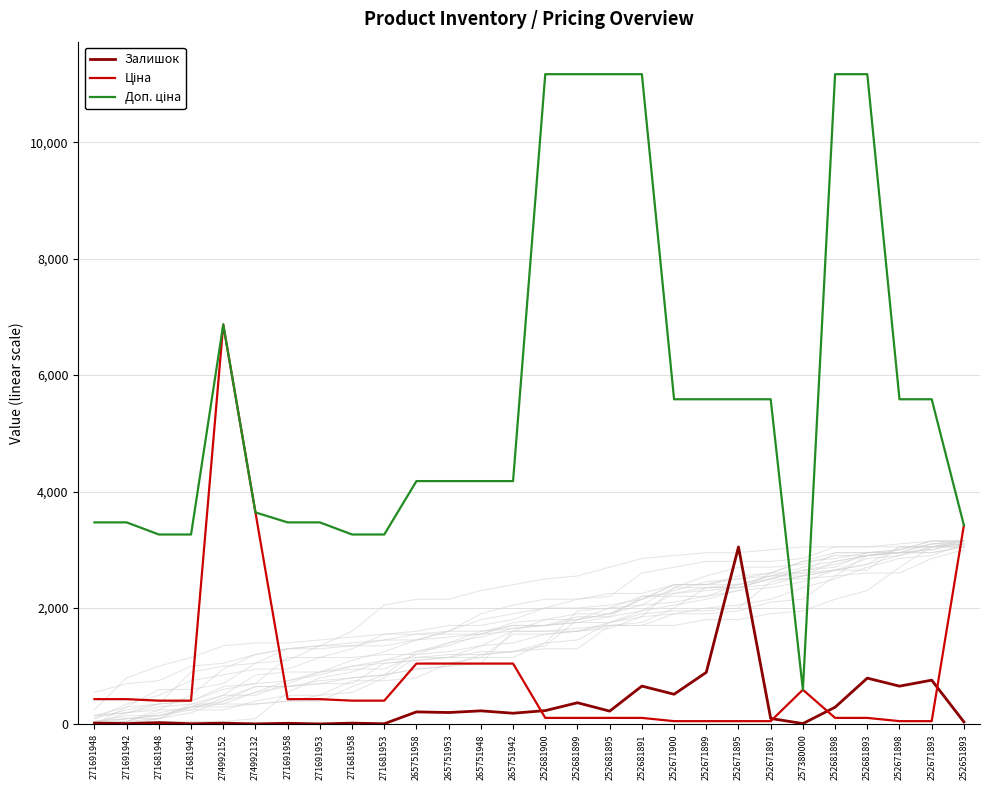

Reading right to left, transcribe all the data shown in this chart.

Залишок: 252651893=43.0	252671893=760.0	252671898=657.0	252681893=795.0	252681898=295.0	257380000=14.0	252671891=102.0	252671895=3048.0	252671899=894.0	252671900=518.0	252681891=658.0	252681895=228.0	252681899=372.0	252681900=237.0	265751942=192.0	265751948=233.0	265751953=204.0	265751958=215.0	271681953=11.0	271681958=22.0	271691953=8.0	271691958=19.0	274992132=9.0	274992152=21.0	271681942=11.0	271681948=30.0	271691942=14.0	271691948=22.0
Ціна: 252651893=3420.6	252671893=55.9	252671898=55.9	252681893=111.7	252681898=111.7	257380000=595.0	252671891=55.9	252671895=55.9	252671899=55.9	252671900=55.9	252681891=111.7	252681895=111.7	252681899=111.7	252681900=111.7	265751942=1044.8	265751948=1044.8	265751953=1044.8	265751958=1044.8	271681953=407.8	271681958=407.8	271691953=433.8	271691958=433.8	274992132=3640.8	274992152=6869.4	271681942=407.8	271681948=407.8	271691942=433.8	271691948=433.8
Доп. ціна: 252651893=3421.0	252671893=5585.0	252671898=5585.0	252681893=11169.0	252681898=11169.0	257380000=595.0	252671891=5585.0	252671895=5585.0	252671899=5585.0	252671900=5585.0	252681891=11169.0	252681895=11169.0	252681899=11169.0	252681900=11169.0	265751942=4179.3	265751948=4179.3	265751953=4179.3	265751958=4179.3	271681953=3262.1	271681958=3262.1	271691953=3470.1	271691958=3470.1	274992132=3641.0	274992152=6869.4	271681942=3262.1	271681948=3262.1	271691942=3470.1	271691948=3470.1